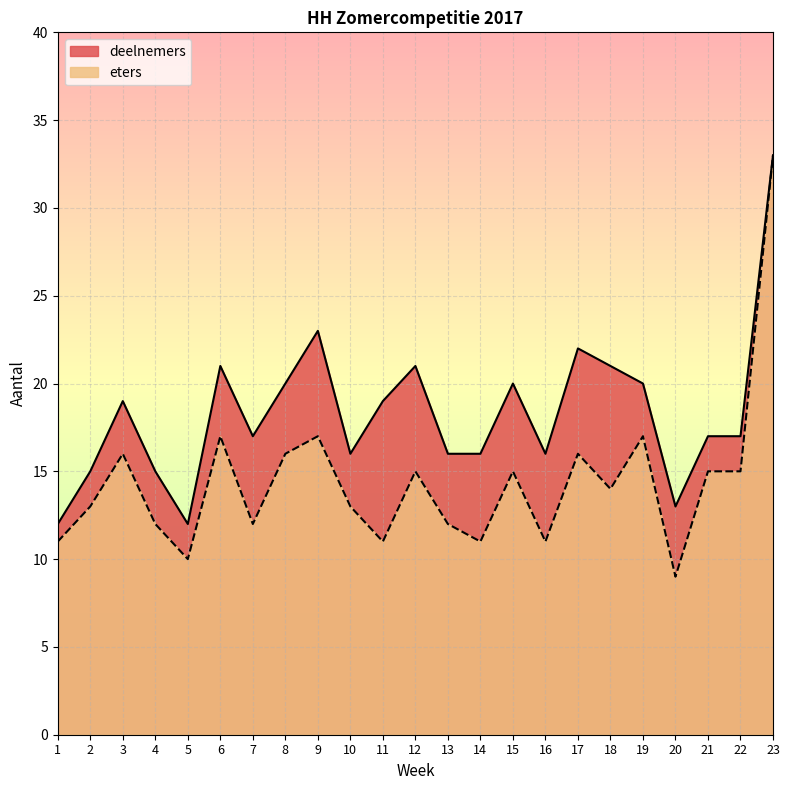

At which category does deelnemers reach its first local peak?

3